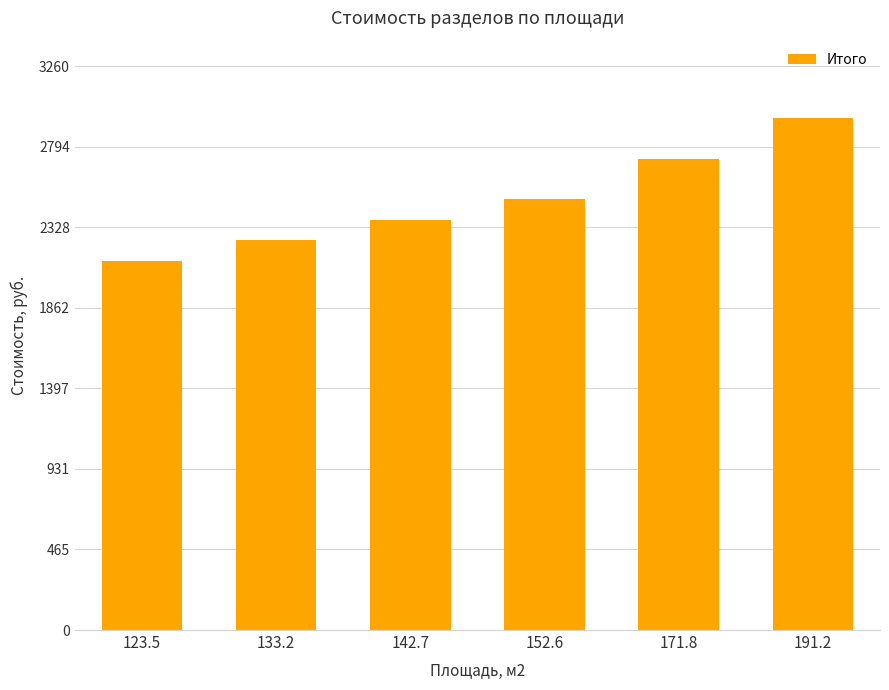

True or false: the data shows 2963.8 at 191.2.

True